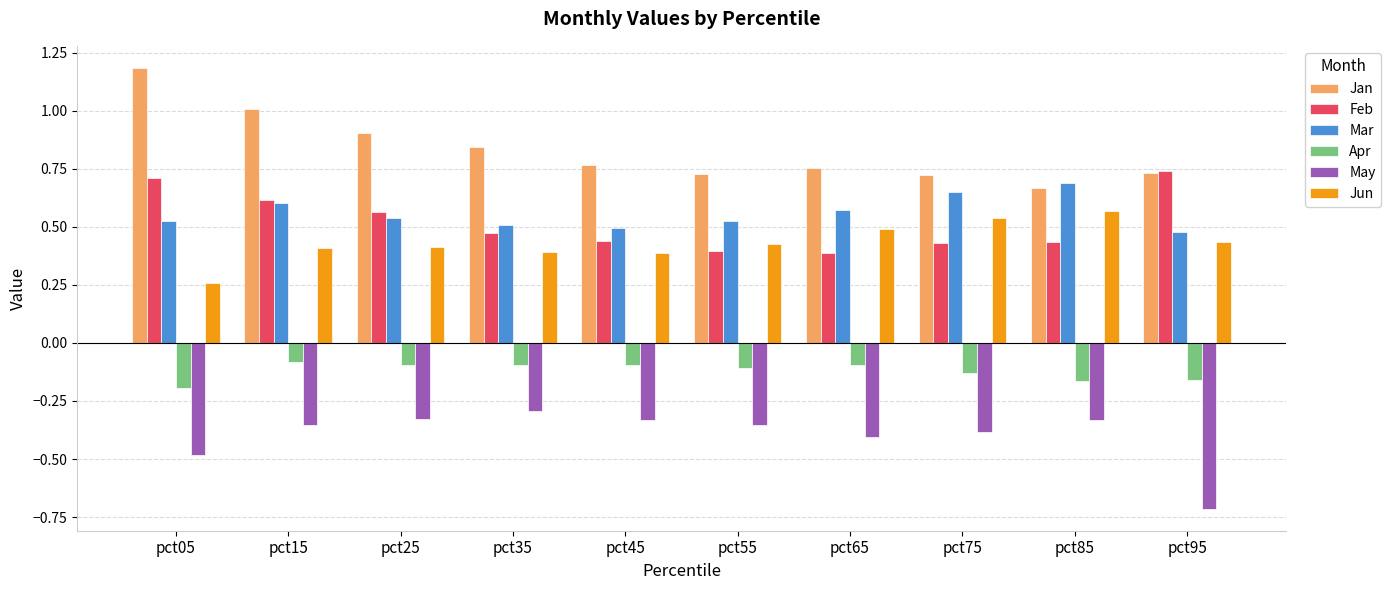

Is the value of Jun at pct85 greater than the value of May at pct85?

Yes